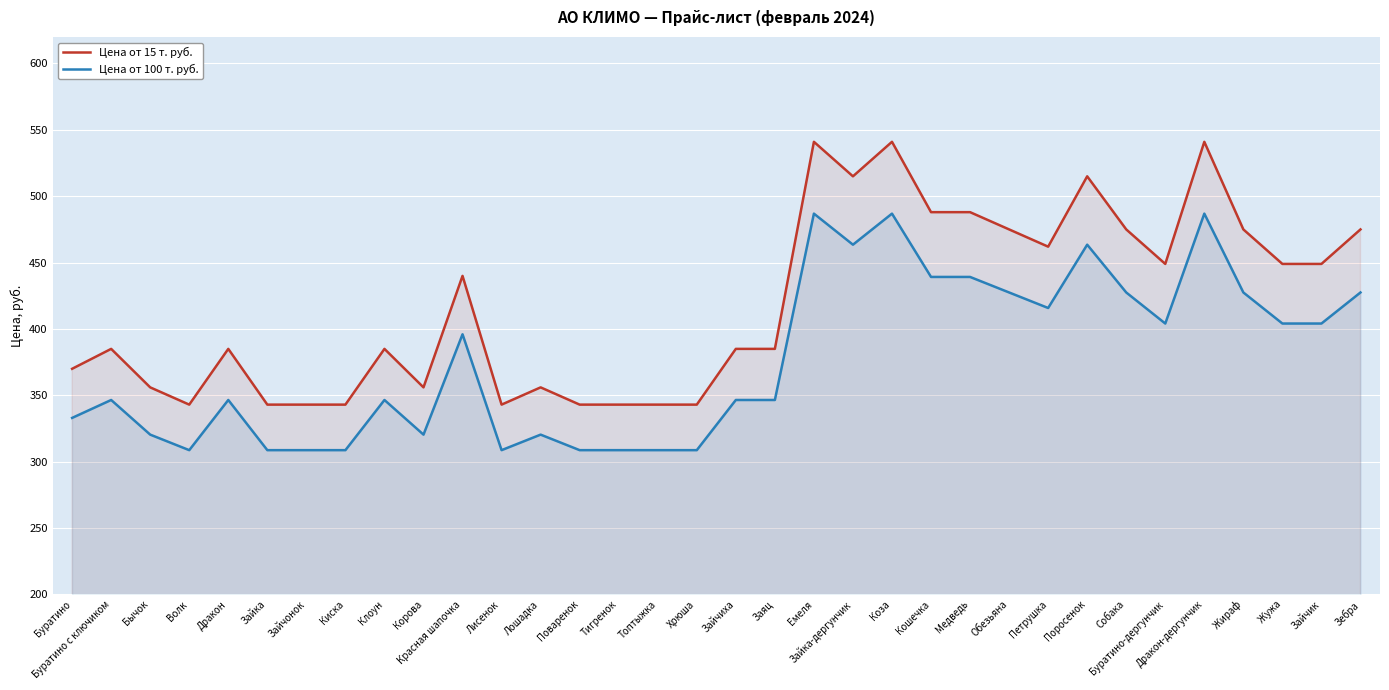

The value of Цена от 100 т. руб. at Жираф is 427.5. True or false?

True